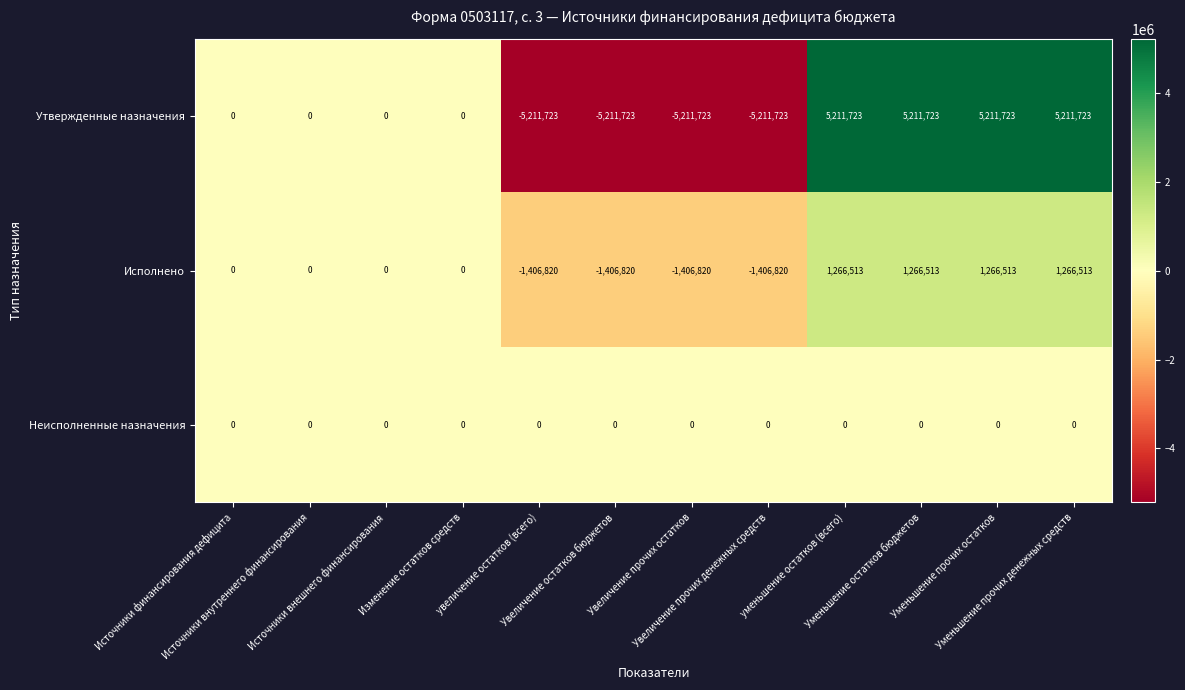

Which series has the largest range (max minus min)?

Утвержденные назначения